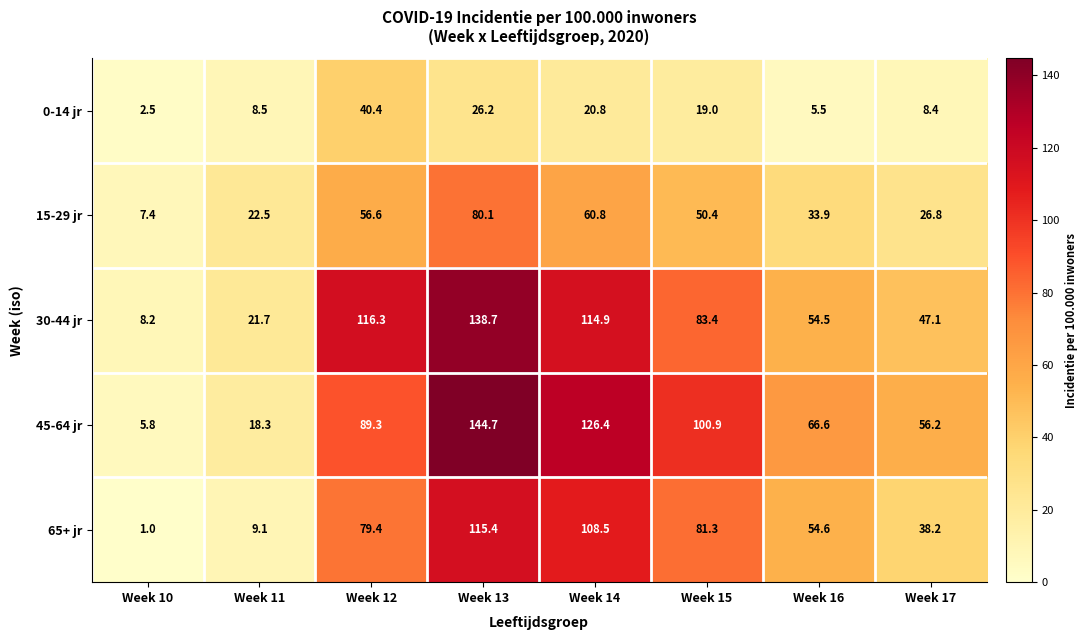

True or false: 30-44 jr has a value of 8.2 at Week 10.

True